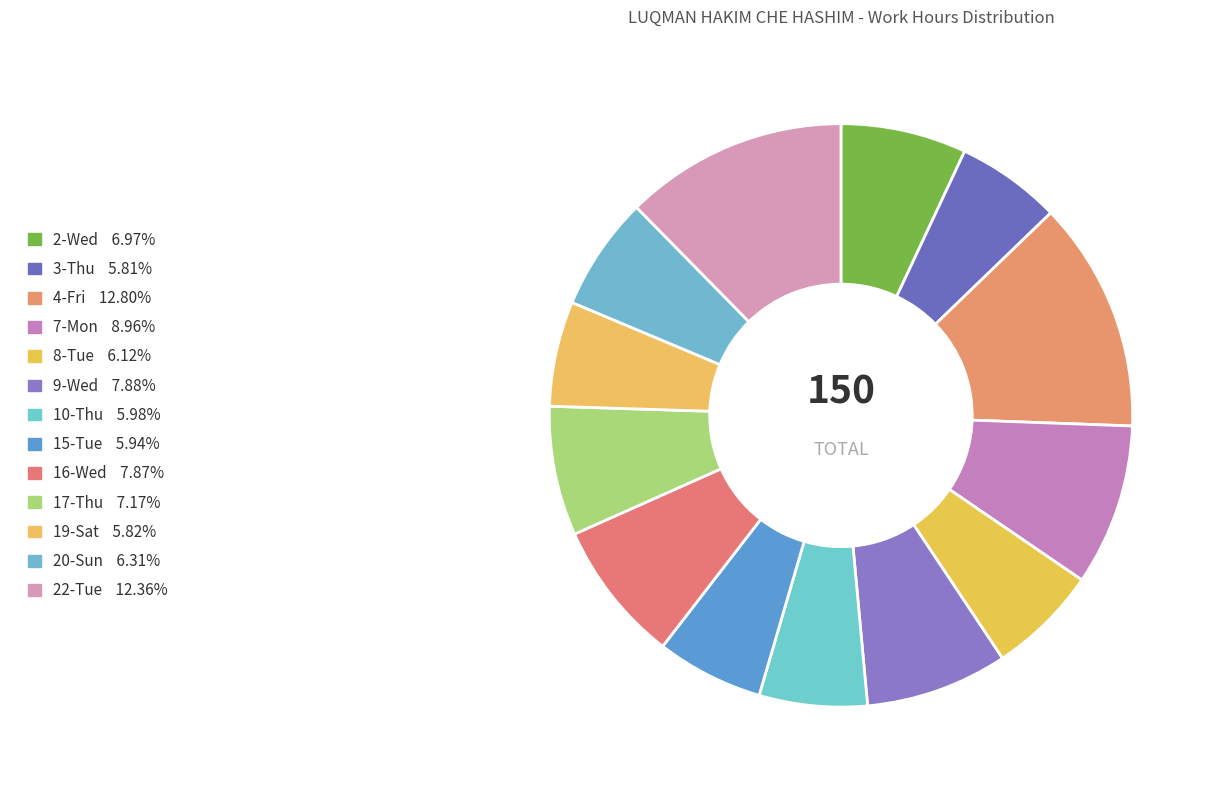

How many segments does this pie chart have?

13